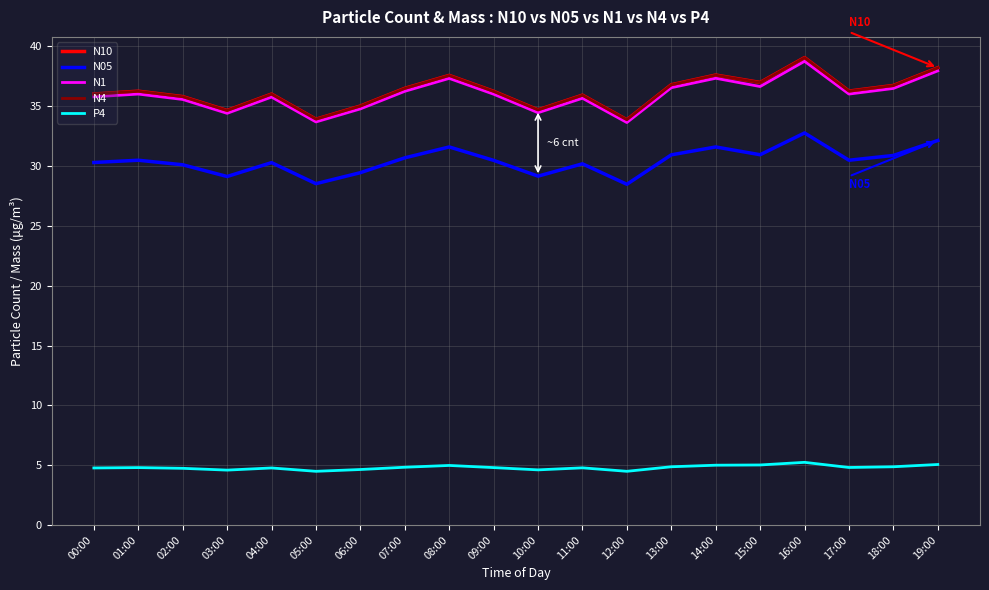

Is the value of N1 at 18:00 greater than the value of N05 at 19:00?

Yes